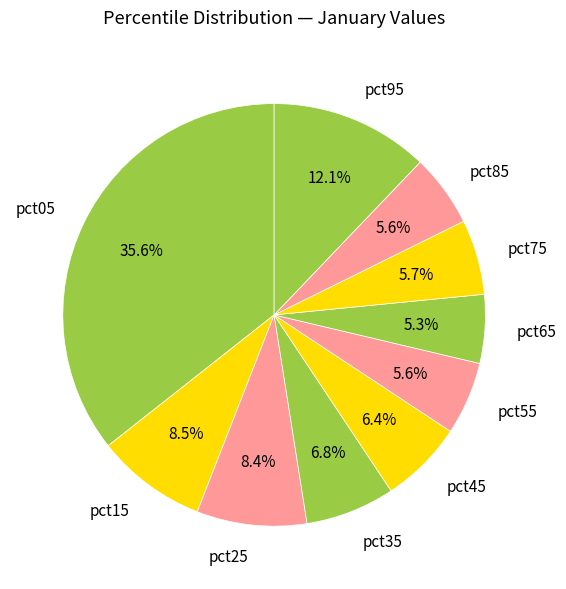

How many segments does this pie chart have?

10